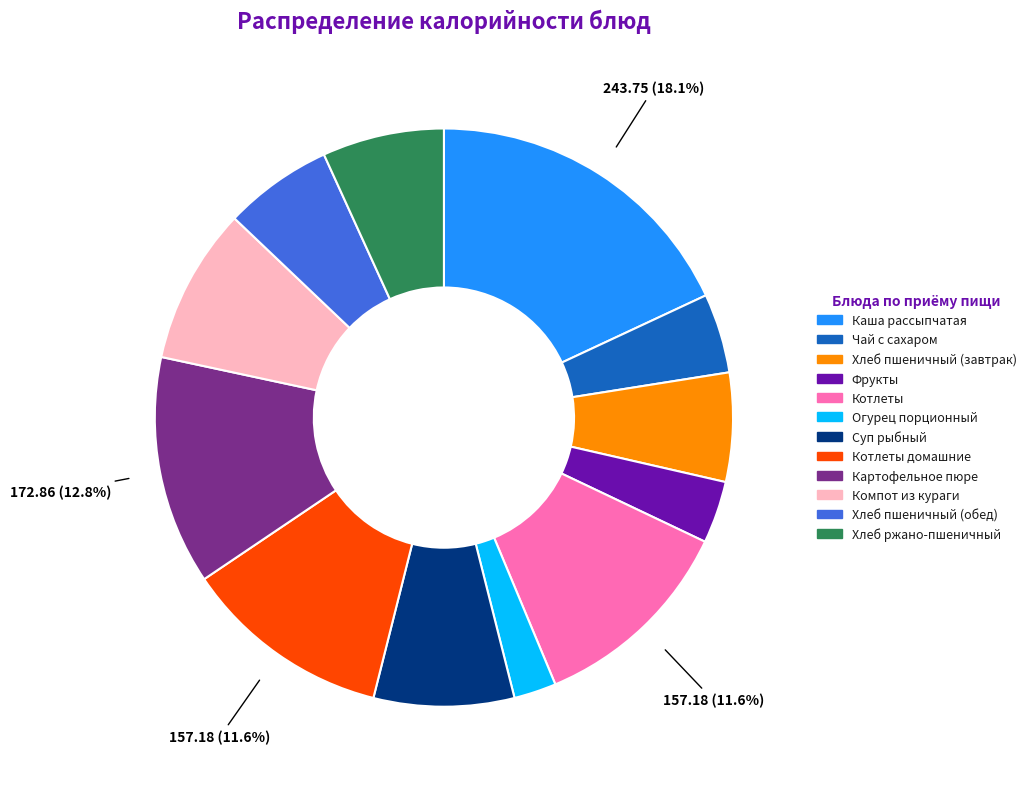

Is there a majority slice in this chart?

No